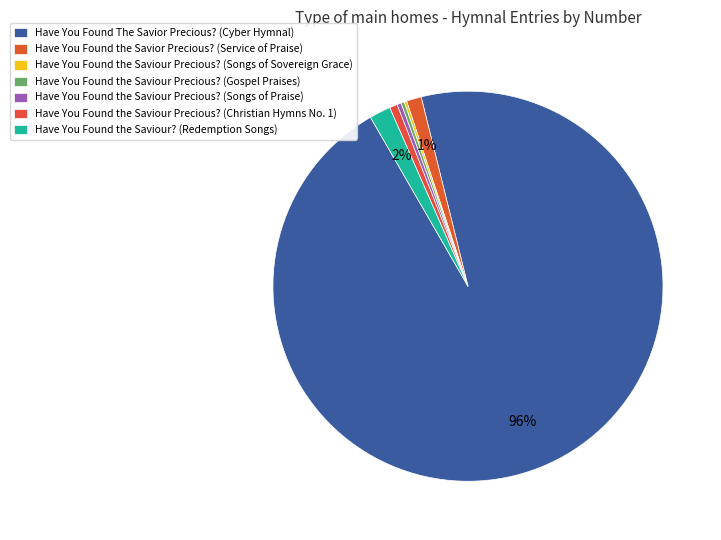

What is the change in value from Have You Found the Saviour Precious? (Songs of Praise) to Have You Found the Saviour Precious? (Christian Hymns No. 1)?

+36